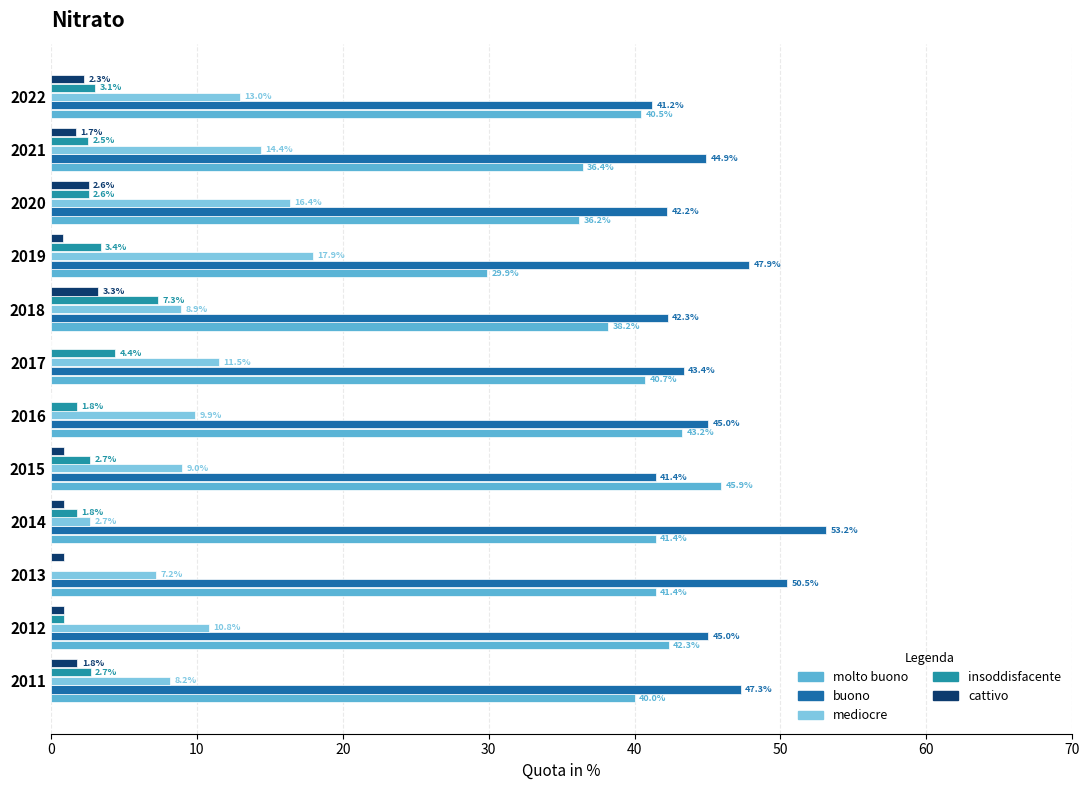

Which category has the highest value across all series?

2014